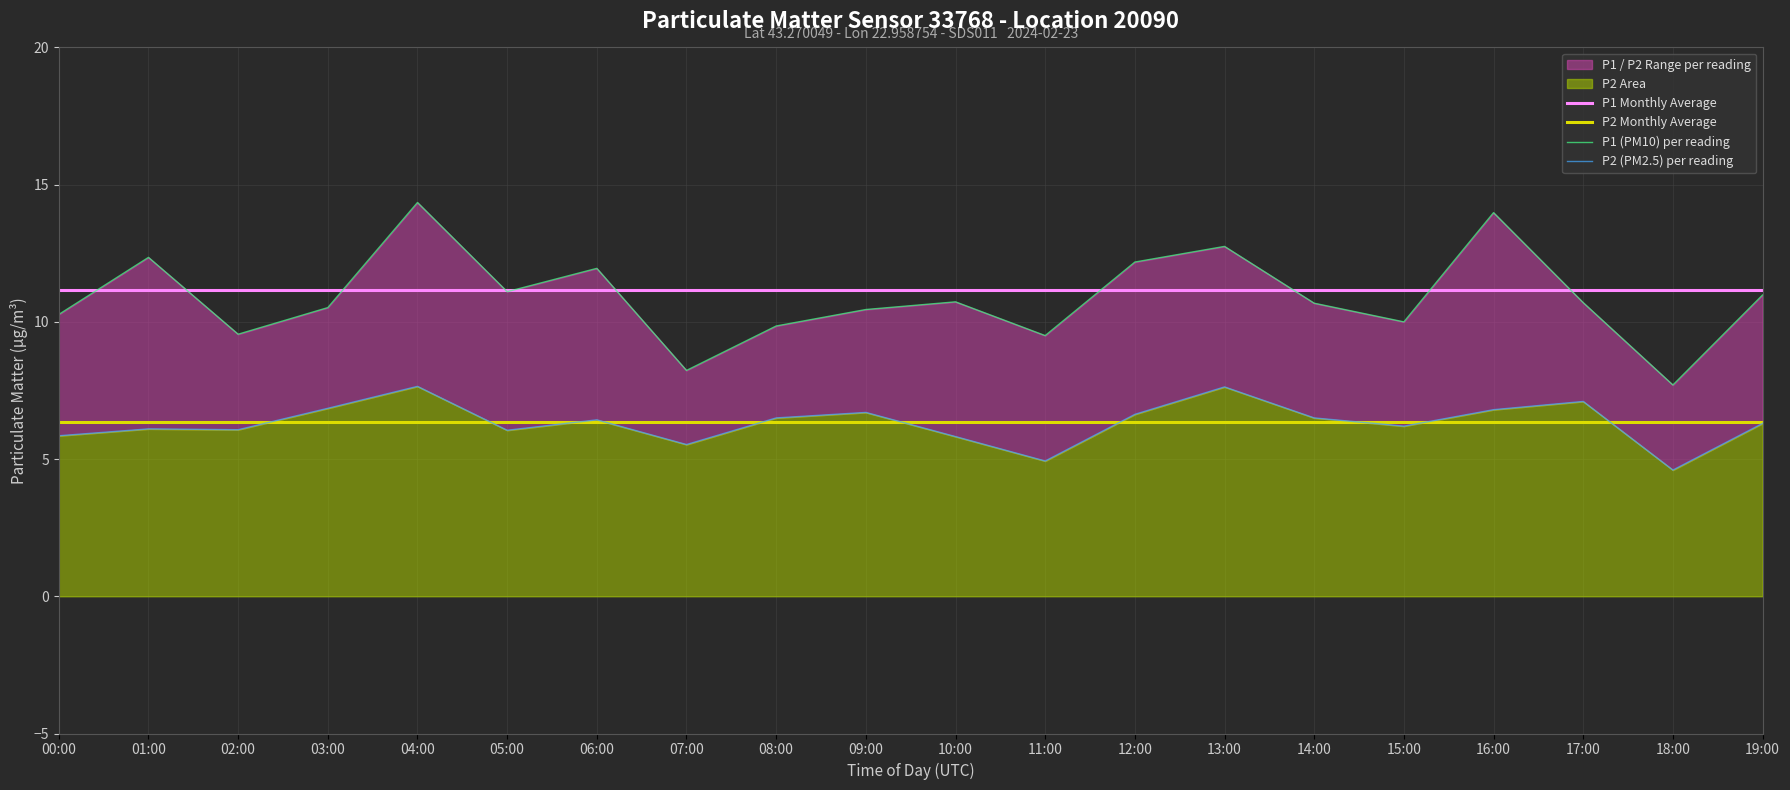

Reading right to left, extract all data points from this chart.

P1 Monthly Average: 11.2	11.2	11.2	11.2	11.2	11.2	11.2	11.2	11.2	11.2	11.2	11.2	11.2	11.2	11.2	11.2	11.2	11.2	11.2	11.2
P2 Monthly Average: 6.4	6.4	6.4	6.4	6.4	6.4	6.4	6.4	6.4	6.4	6.4	6.4	6.4	6.4	6.4	6.4	6.4	6.4	6.4	6.4
P1 (PM10) per reading: 11.0	7.7	10.7	14.0	10.0	10.7	12.8	12.2	9.5	10.7	10.4	9.8	8.2	11.9	11.1	14.3	10.5	9.6	12.3	10.3
P2 (PM2.5) per reading: 6.3	4.6	7.1	6.8	6.2	6.5	7.6	6.6	4.9	5.8	6.7	6.5	5.5	6.4	6.0	7.7	6.8	6.1	6.1	5.8